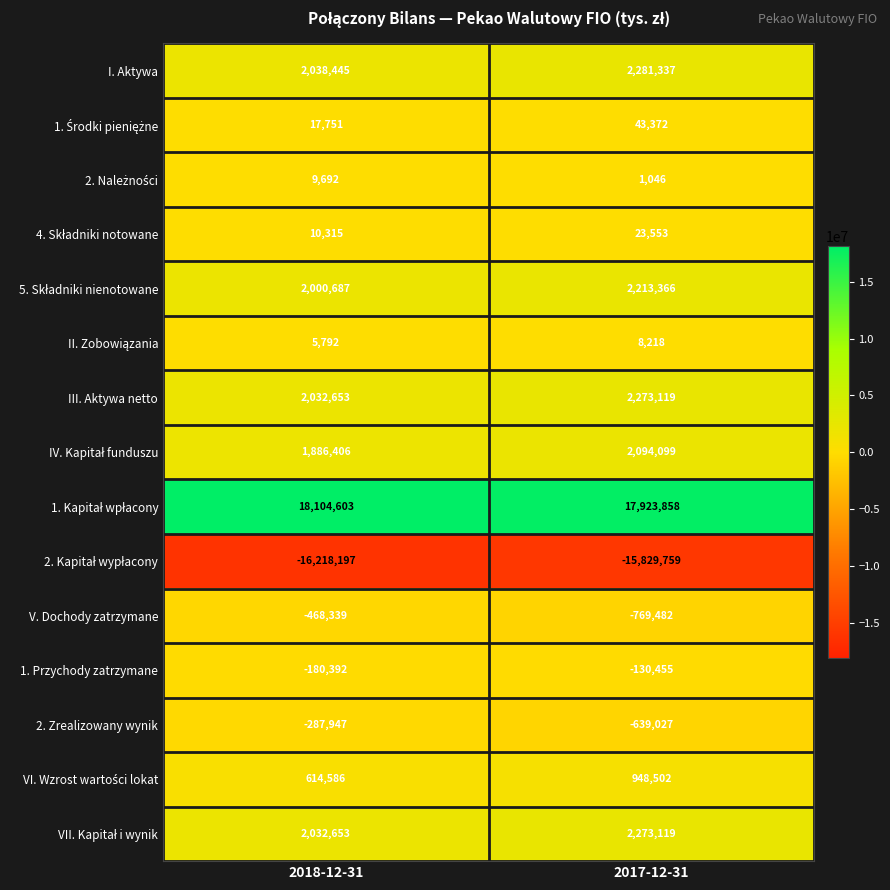

Is it true that 2. Zrealizowany wynik equals -184340 at 2018-12-31?

False